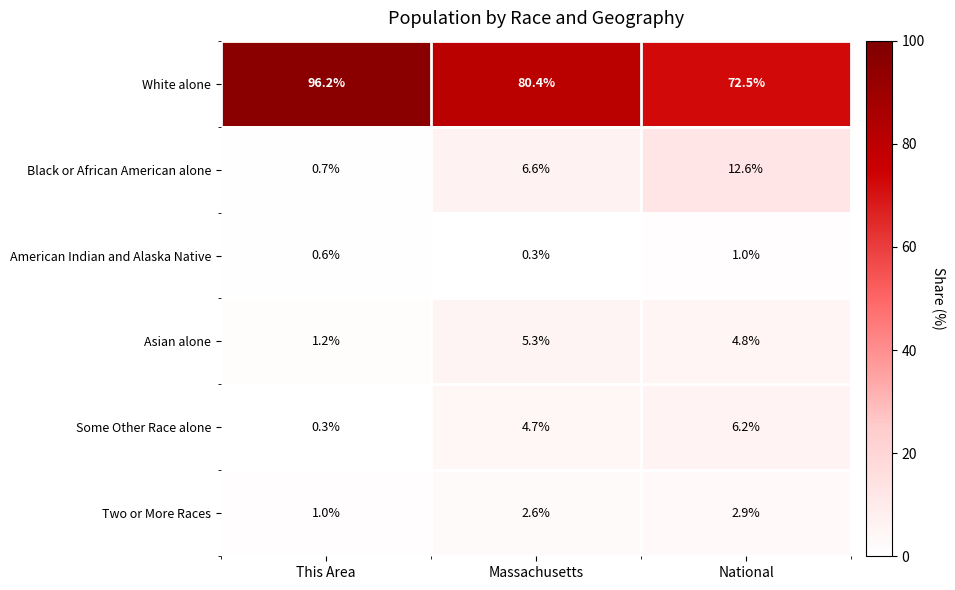

Which series has the widest spread of values?

White alone